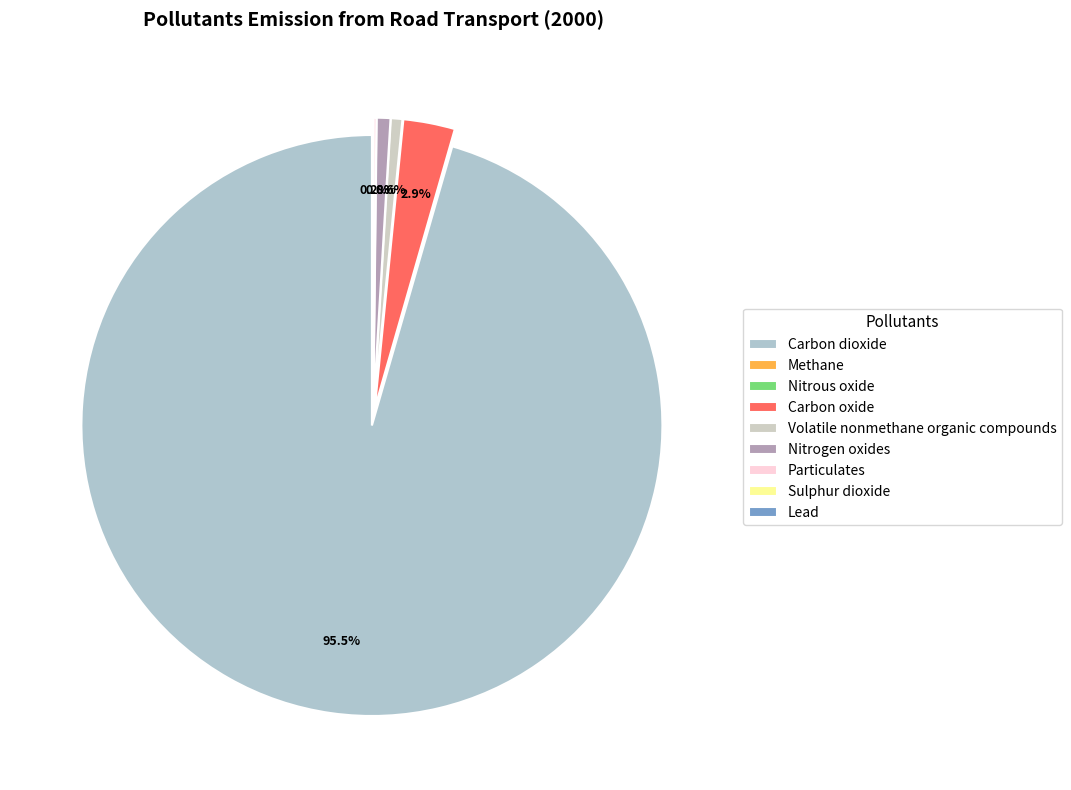

To the nearest percent, what is the average slice percentage?

11%